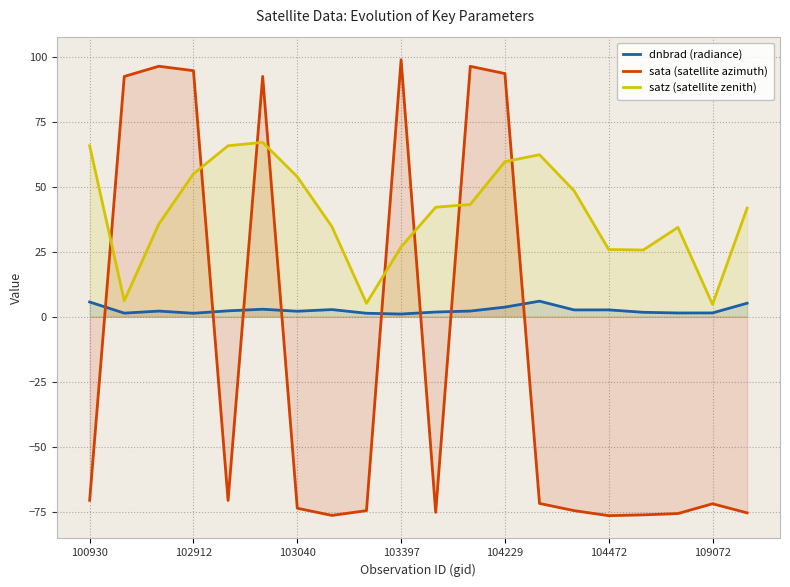

True or false: satz (satellite zenith) has a value of 1.4 at 8.

False